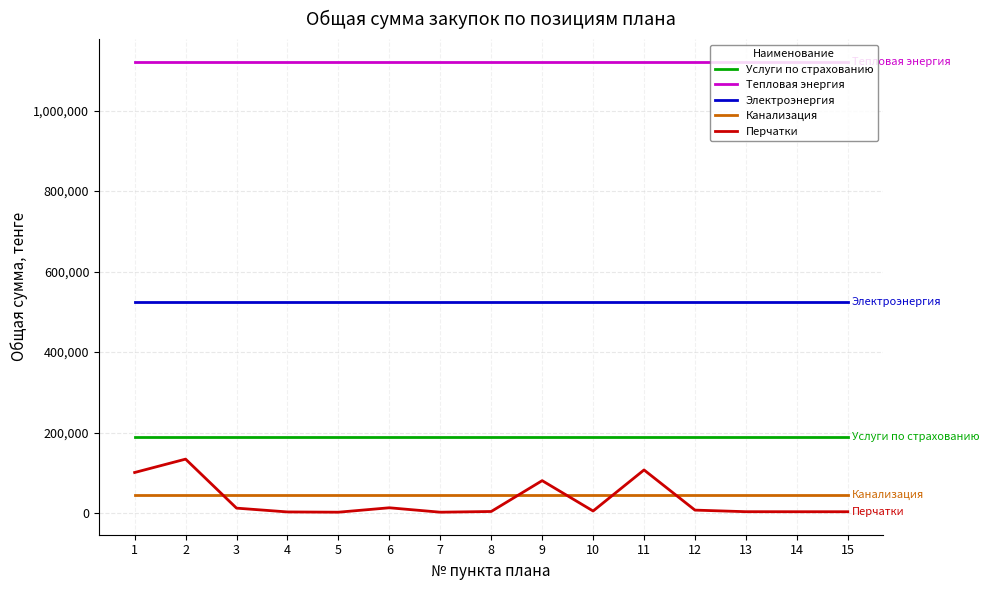

True or false: Электроэнергия and Тепловая энергия intersect in this chart.

False